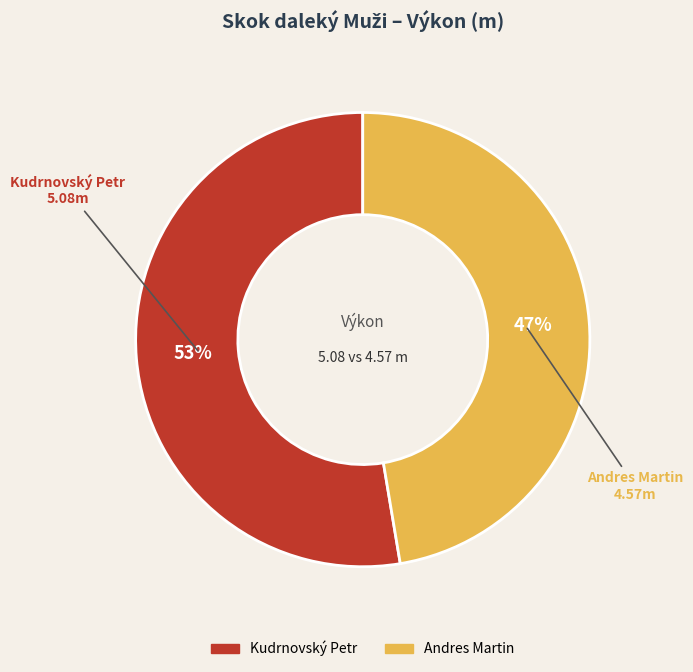

Approximately how many times larger is the value at Andres Martin compared to Kudrnovský Petr?

0.9